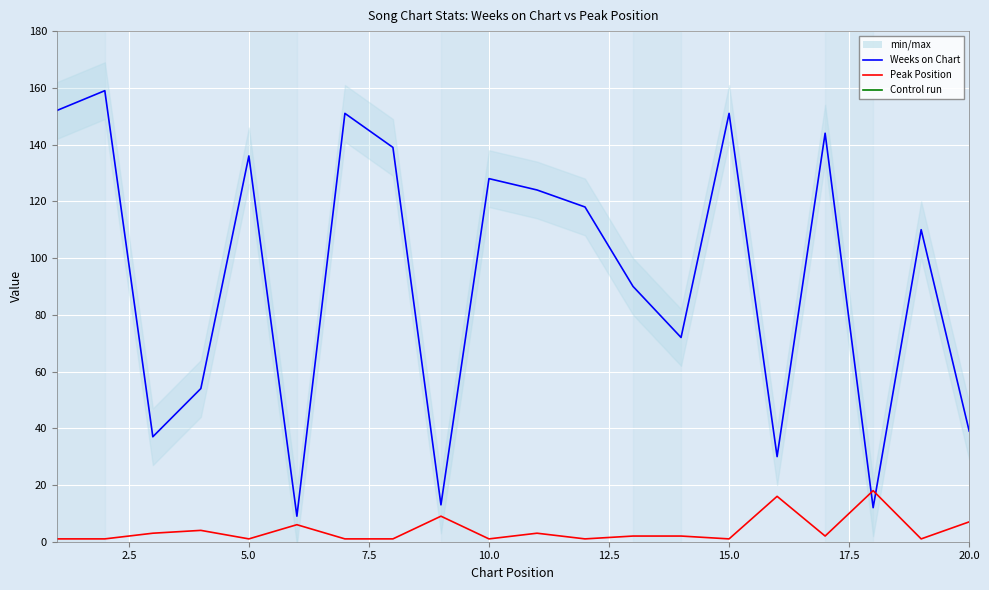

What is the difference between the highest and lowest values at 2.5?

158